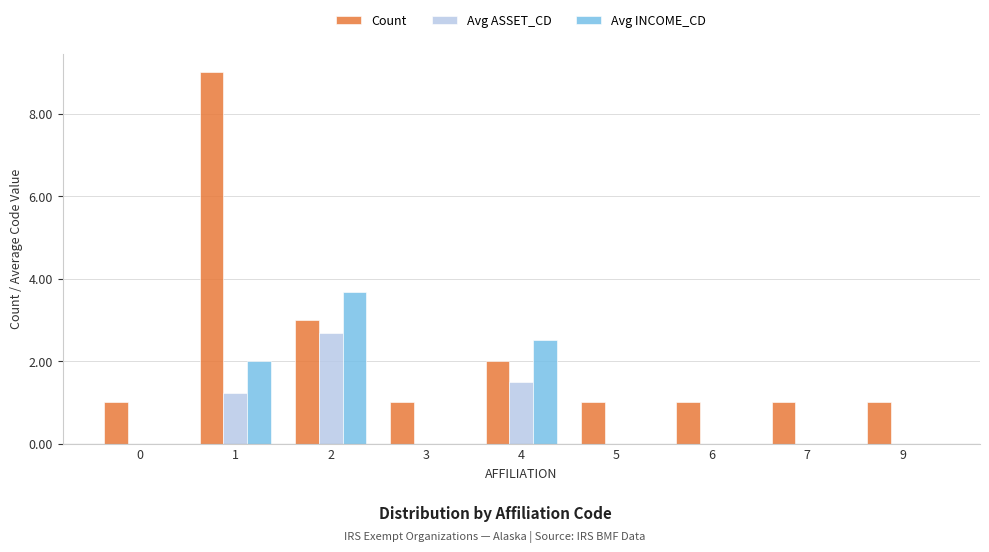

How many distinct data groups are displayed?

3